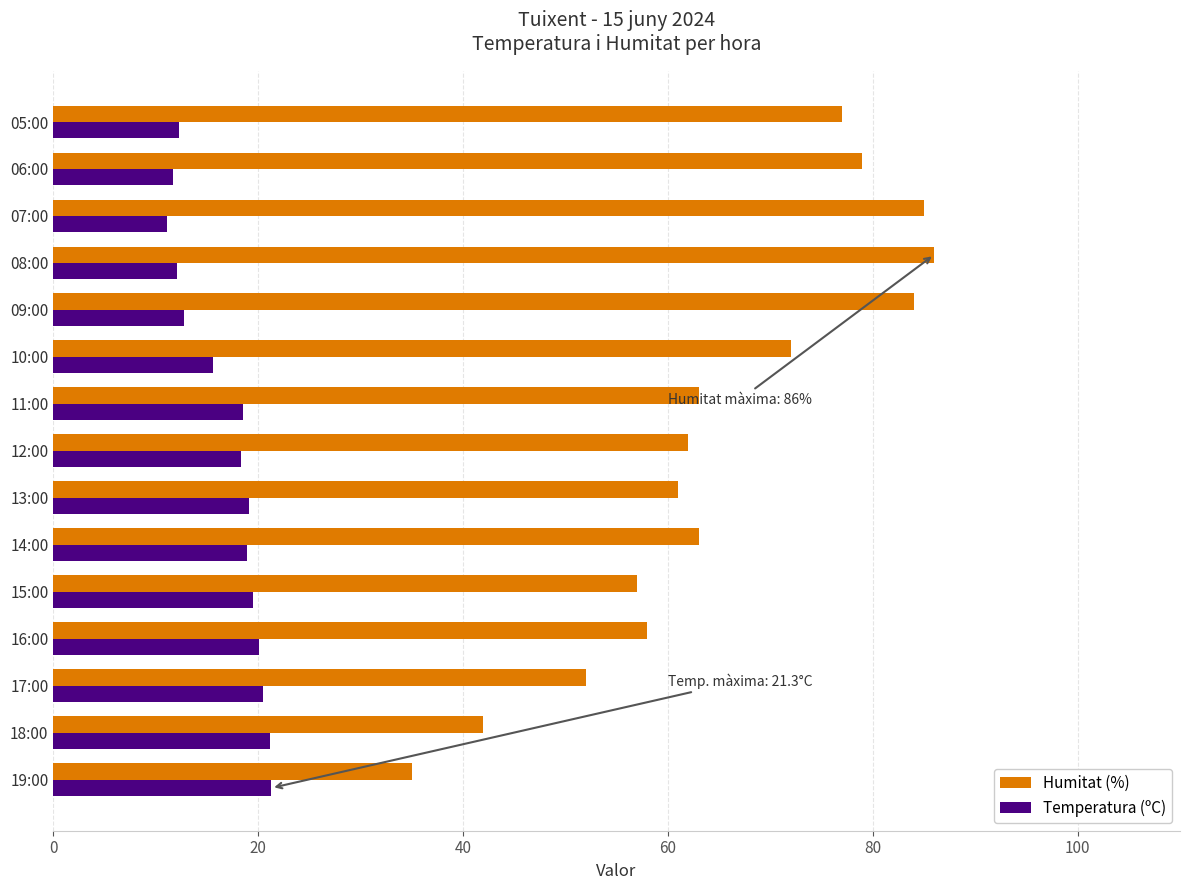

Where is Humitat (%) nearest to the value 60?

13:00